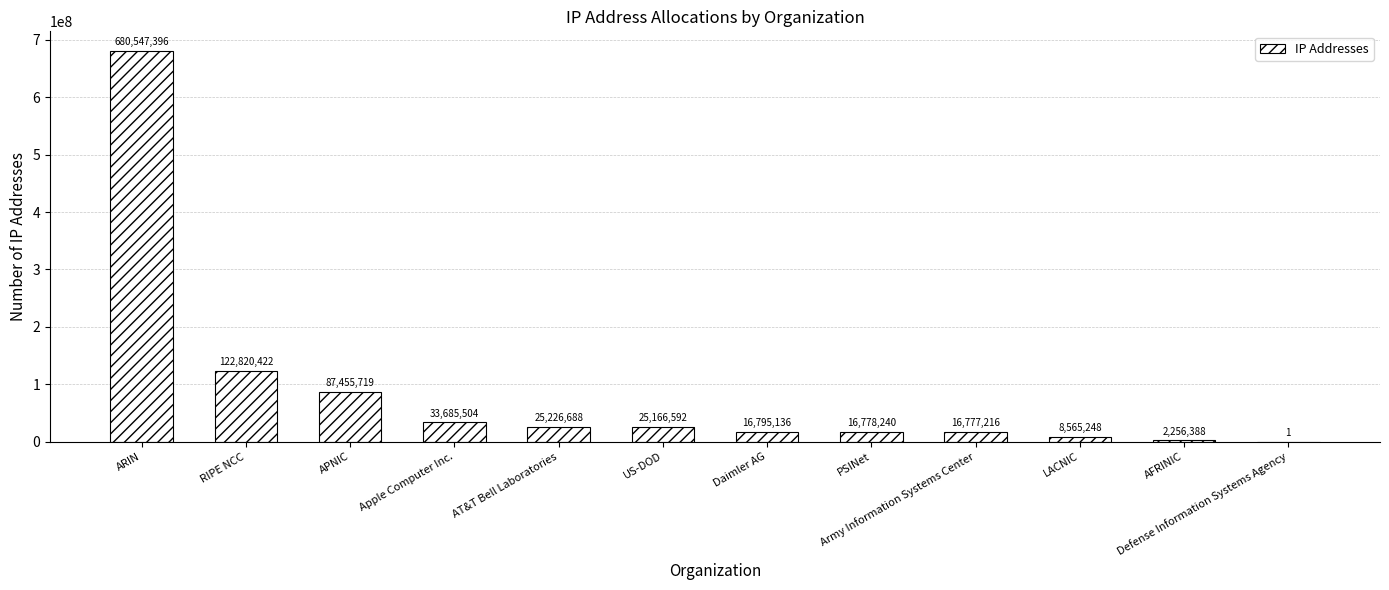

What is the sum of the values at AFRINIC and Apple Computer Inc.?

35941892